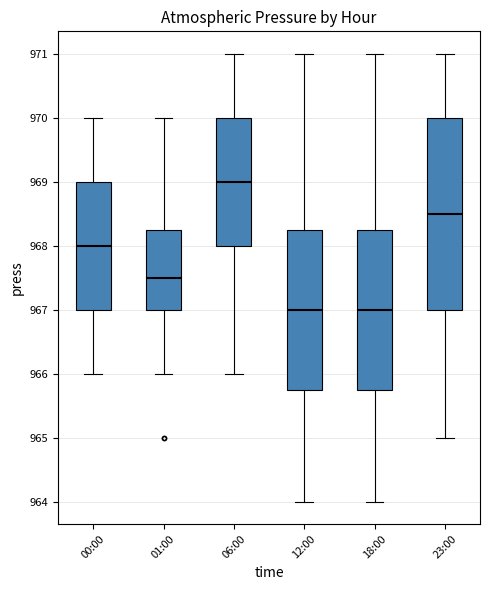

Reading left to right, read every box against the y-axis: the position of its median line, the range the box covers, and the ends of its whiskers. The values are not printed on the chart, so give them approximately, as read against the axis.

00:00: median 968.0, box 967.0 to 969.0, whiskers 966.0 to 970.0
01:00: median 967.5, box 967.0 to 968.3, whiskers 966.0 to 970.0
06:00: median 969.0, box 968.0 to 970.0, whiskers 966.0 to 971.0
12:00: median 967.0, box 965.8 to 968.3, whiskers 964.0 to 971.0
18:00: median 967.0, box 965.8 to 968.3, whiskers 964.0 to 971.0
23:00: median 968.5, box 967.0 to 970.0, whiskers 965.0 to 971.0